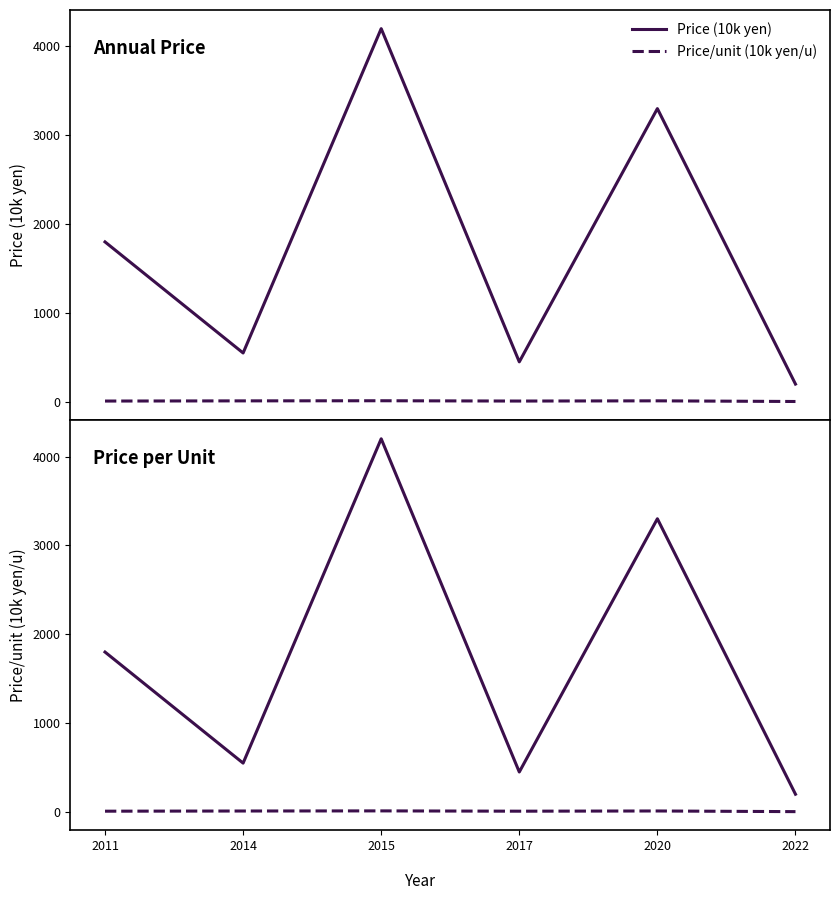

The value of Price (10k yen) at 2014 is 320.1. True or false?

False